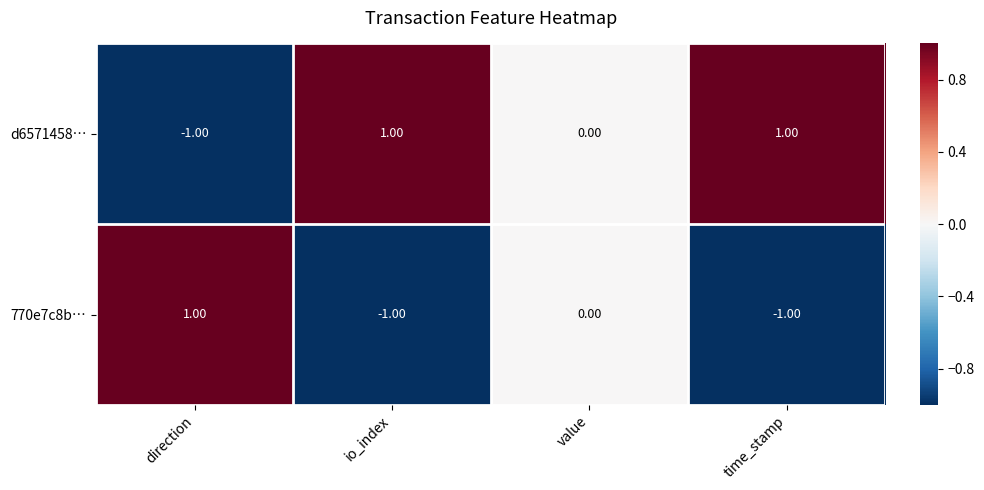

At direction, list the series in order from largest to smallest.

770e7c8b…, d6571458…